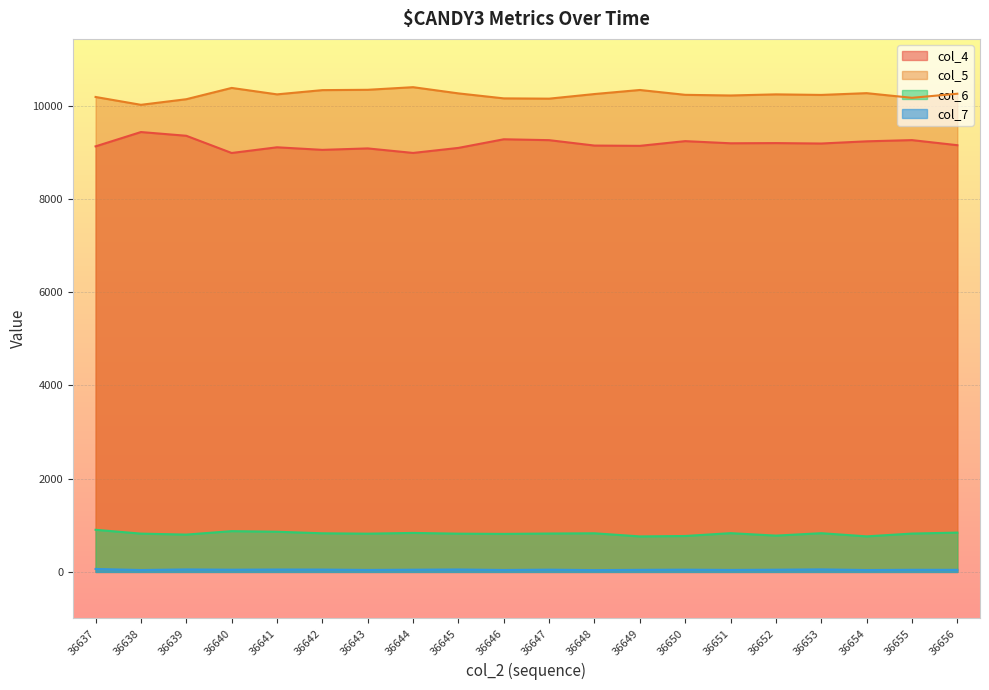

What is the approximate value of col_6 at 36639?

800